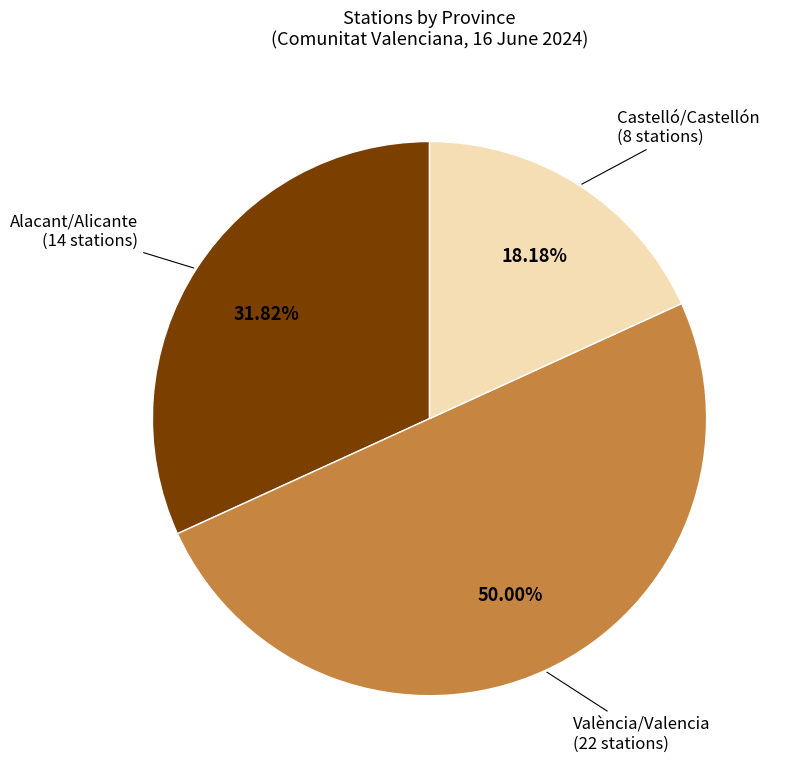

How many segments does this pie chart have?

3